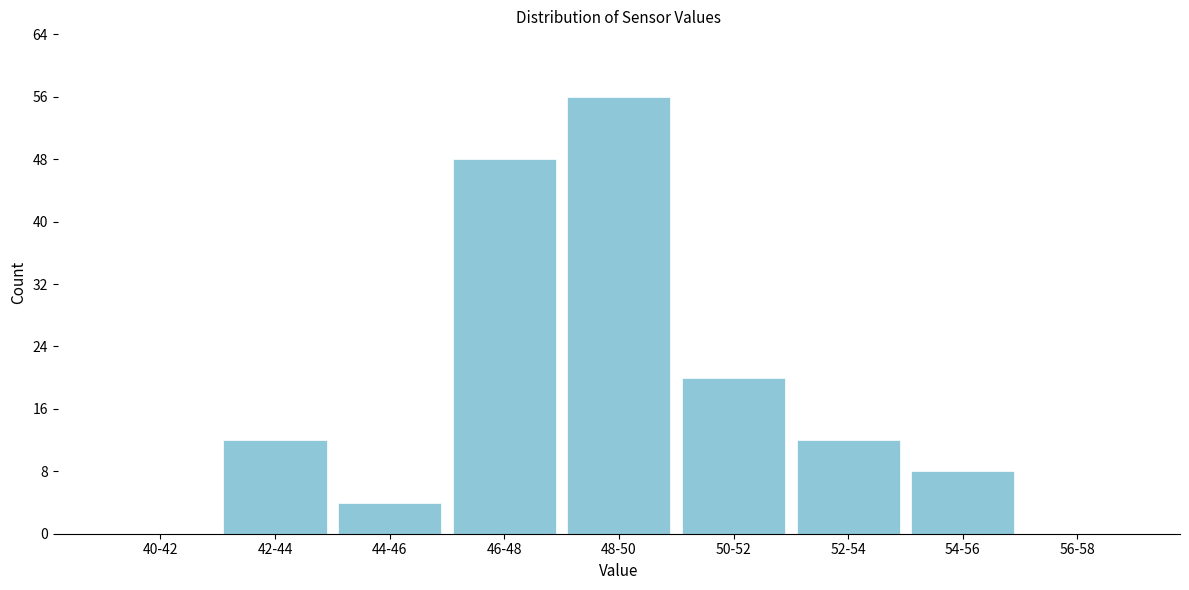

Reading left to right, transcribe all the data shown in this chart.

40-42=0	42-44=12	44-46=4	46-48=48	48-50=56	50-52=20	52-54=12	54-56=8	56-58=0